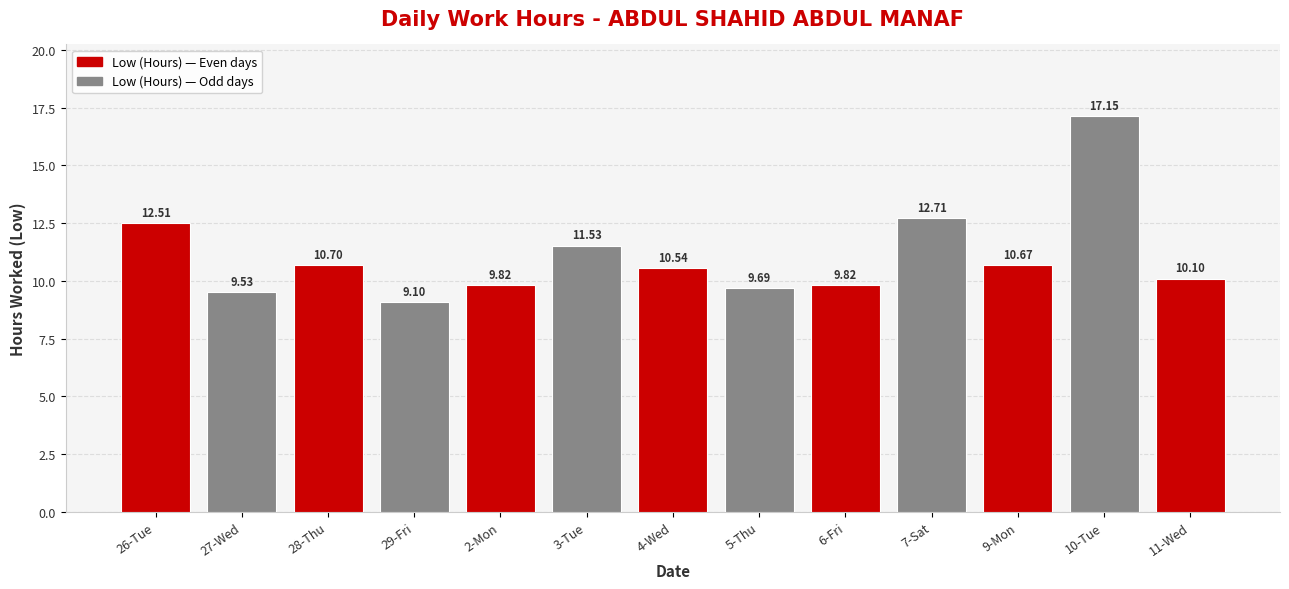

What is the label of the 9th bar from the left?

6-Fri